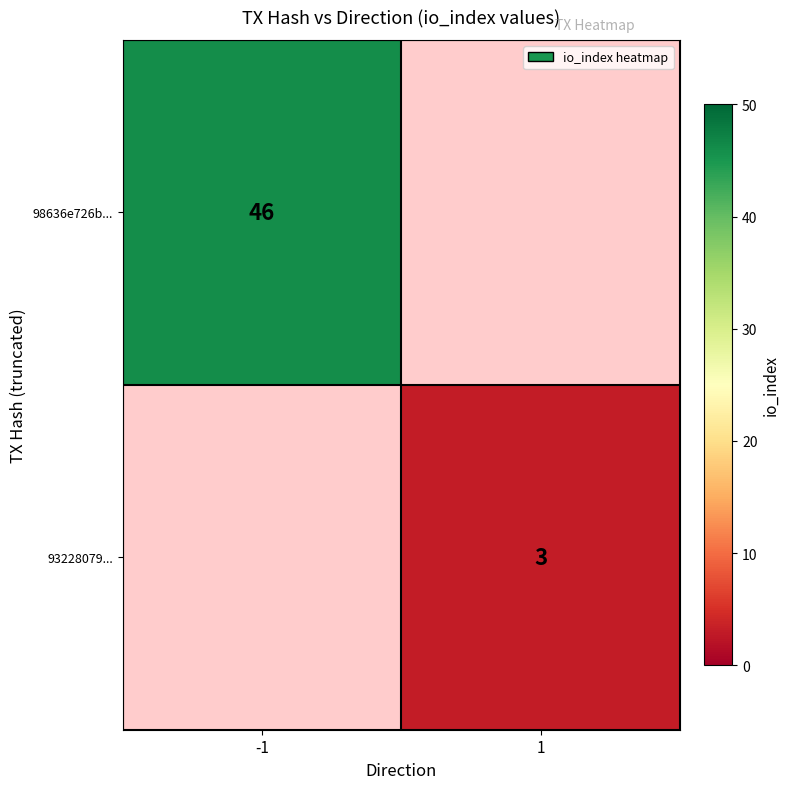

Is it true that 98636e726b... equals 46 at -1?

True